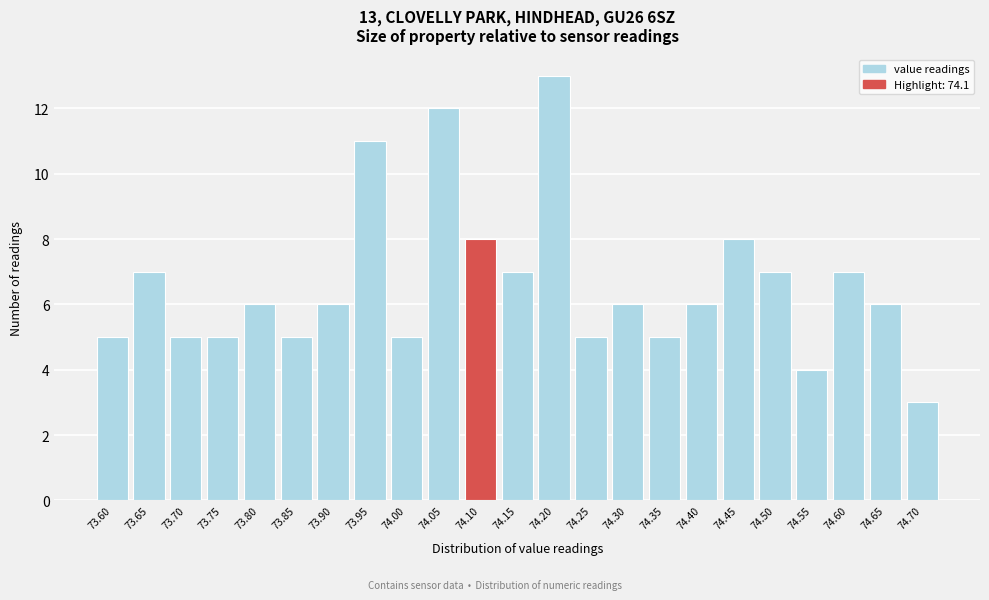

Reading left to right, extract all data points from this chart.

5	7	5	5	6	5	6	11	5	12	8	7	13	5	6	5	6	8	7	4	7	6	3